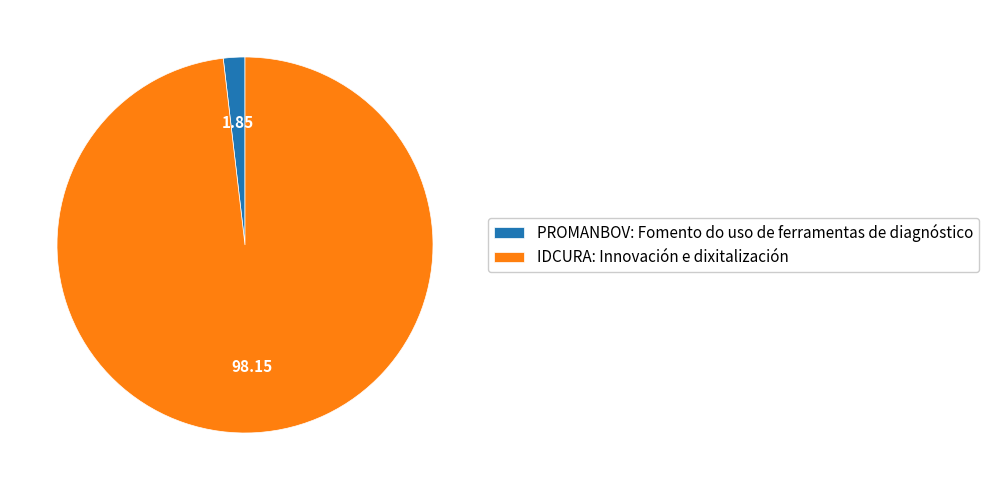

Is there a majority slice in this chart?

Yes